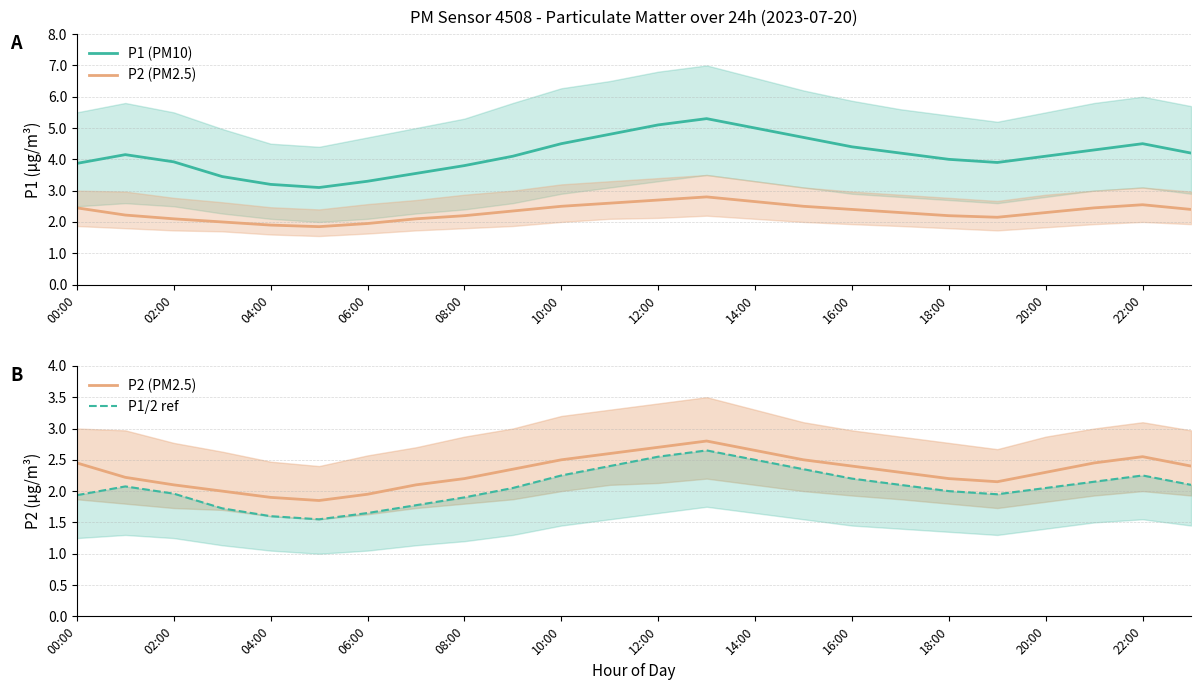

What is the minimum value for P1/2 ref?

1.6